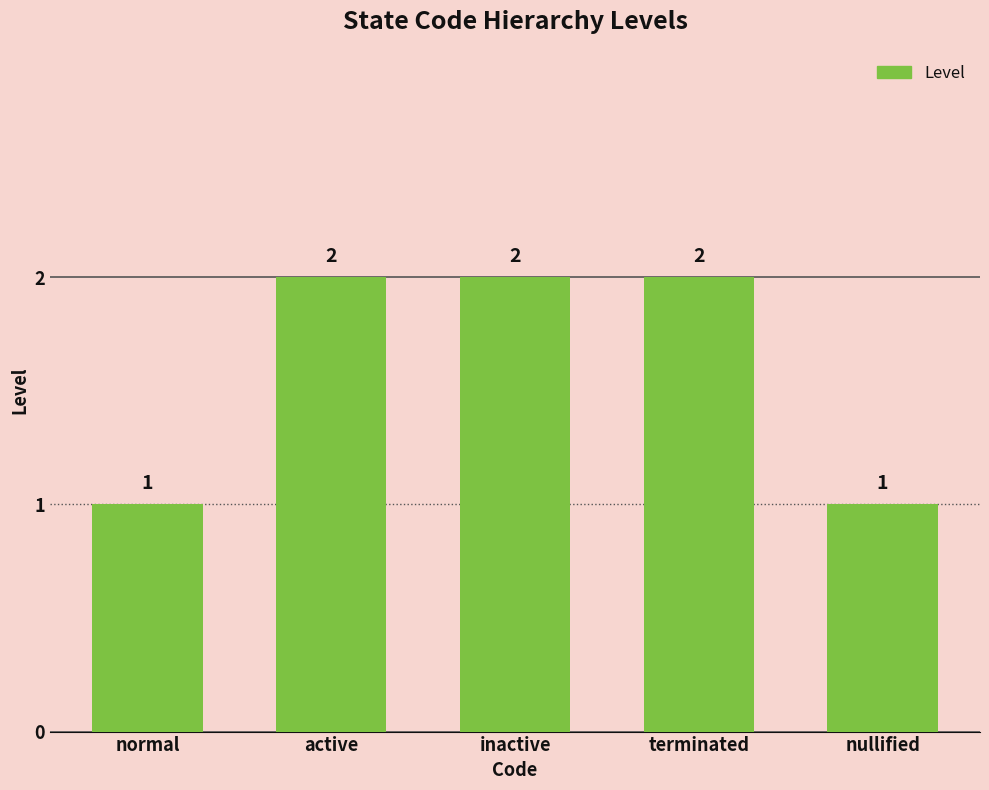

How many bars are there in total?

5